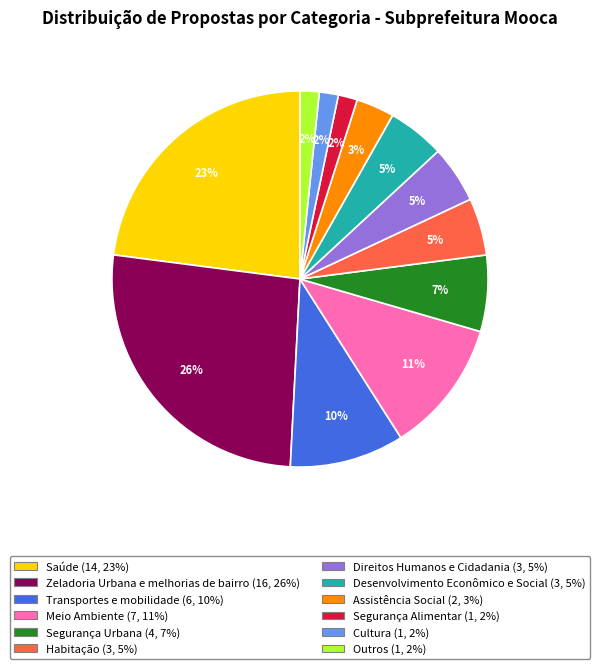

Which has a higher value, Habitação or Meio Ambiente?

Meio Ambiente